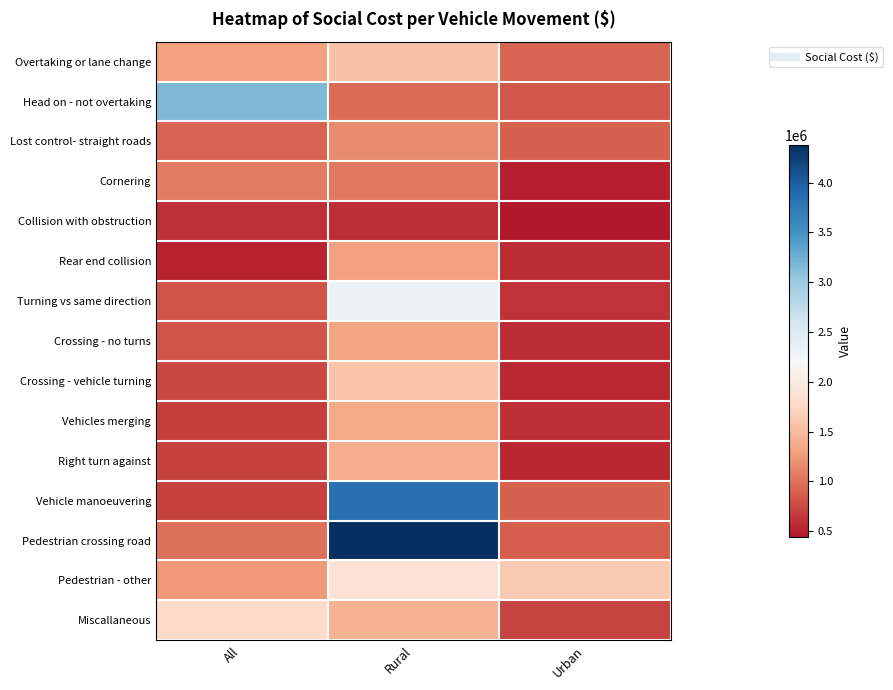

Which series changed the most between All and Urban?

Head on - not overtaking